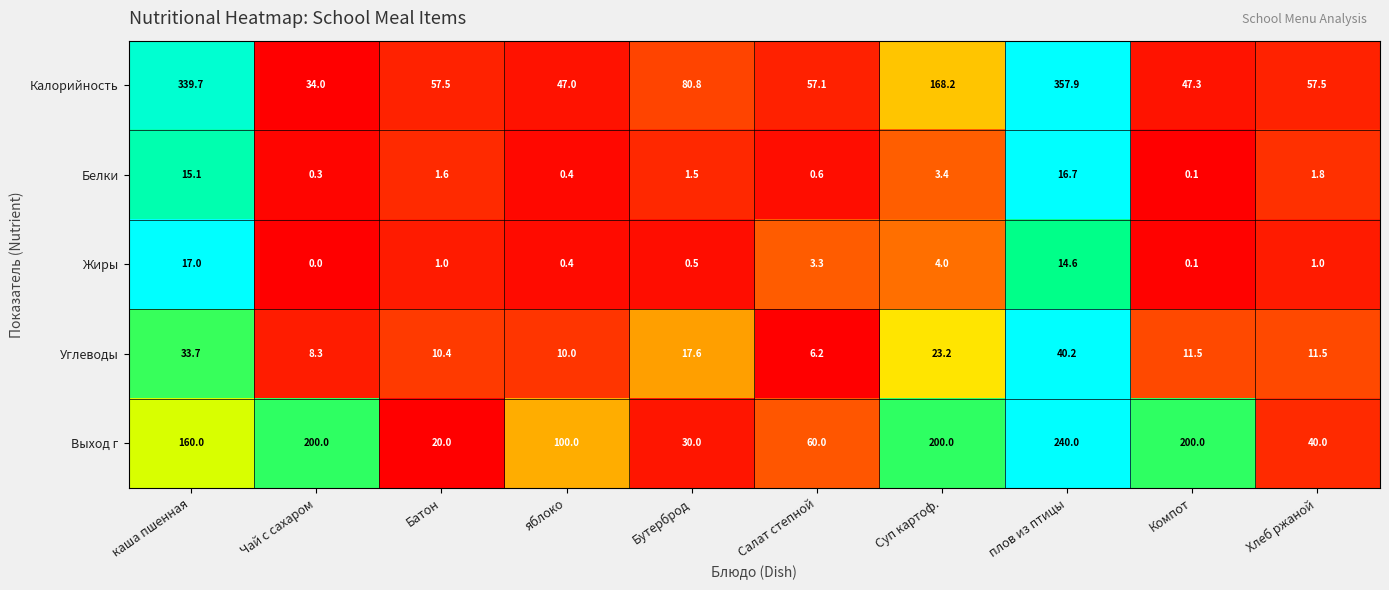

Which series changed the most between Чай с сахаром and Суп картоф.?

Калорийность